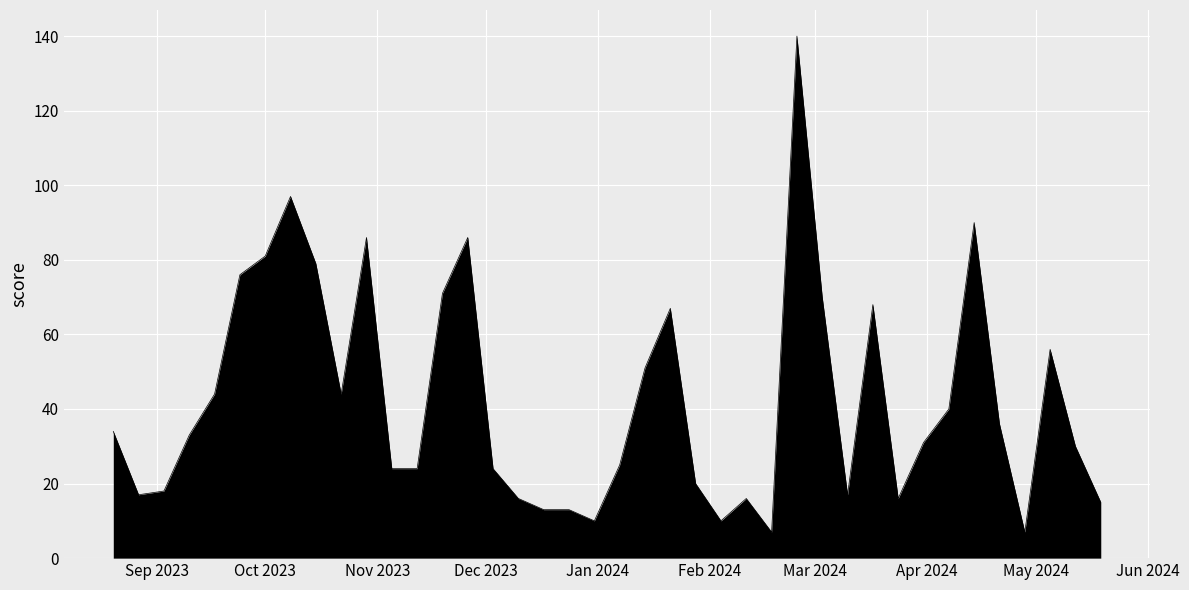

What is the maximum value shown in the chart?

140